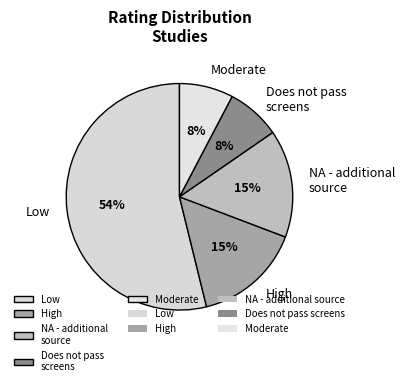

Is there any slice that represents more than half of the pie?

Yes